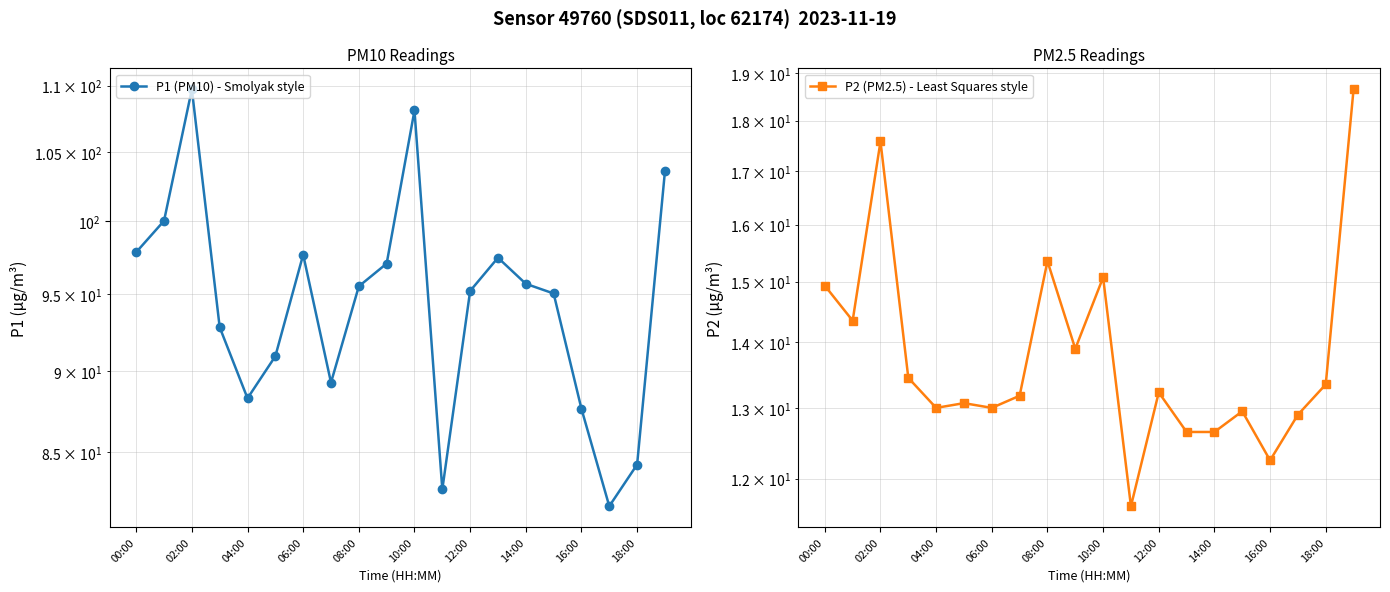

What is the minimum value shown in the chart?

11.6